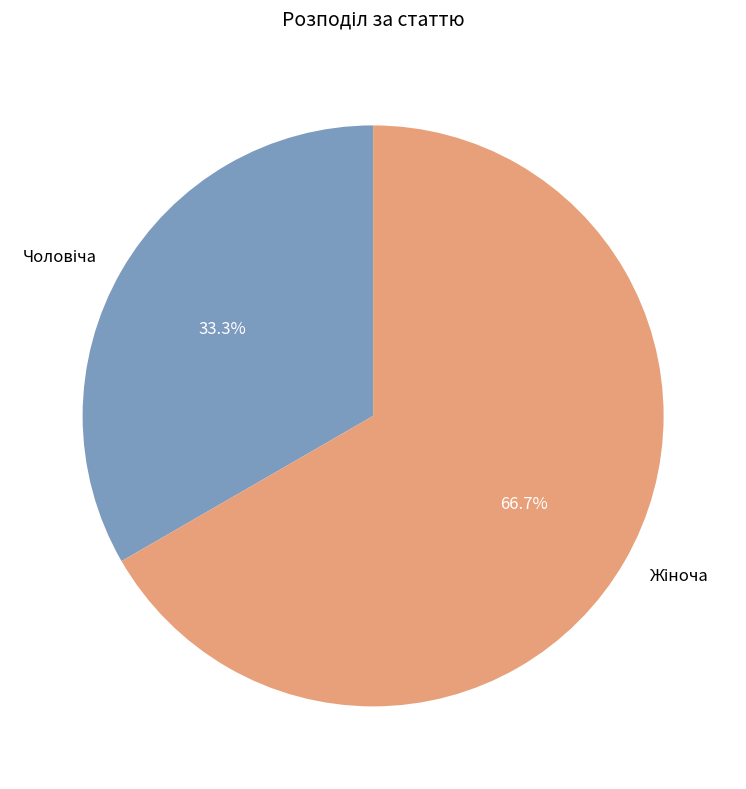

Does any single category account for the majority?

Yes